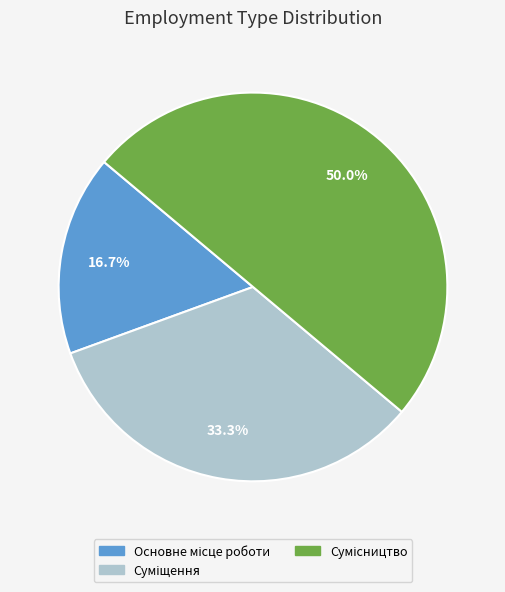

Do Основне місце роботи and Суміщення together represent more than half of the pie?

No